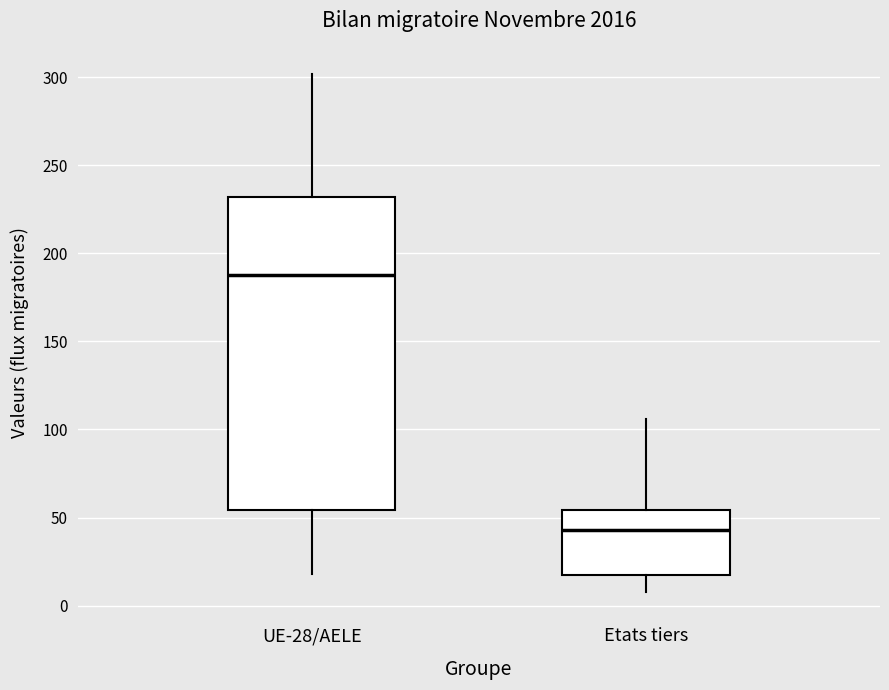

Reading left to right, transcribe this box plot: for each box, give where its median line is, the range the box spans, and where its two whiskers end, as read against the y-axis. The values are not printed on the chart, so give them approximately, as read against the axis.

UE-28/AELE: median 190, box 55 to 230, whiskers 20 to 300
Etats tiers: median 45, box 20 to 55, whiskers 10 to 105